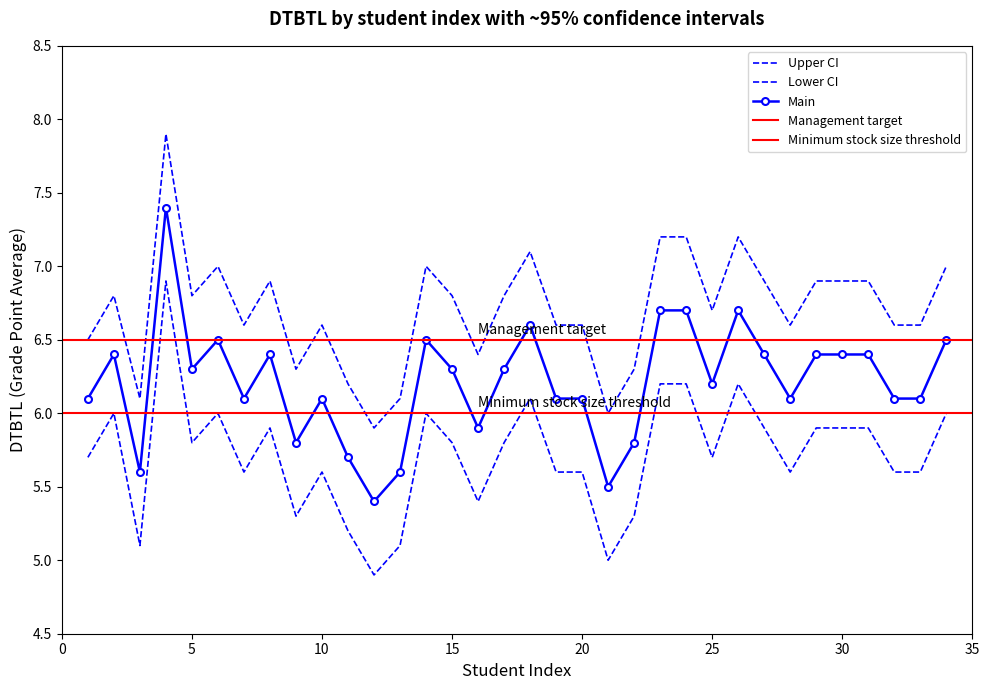

What is the difference between the Main values at 22 and 19?

0.3